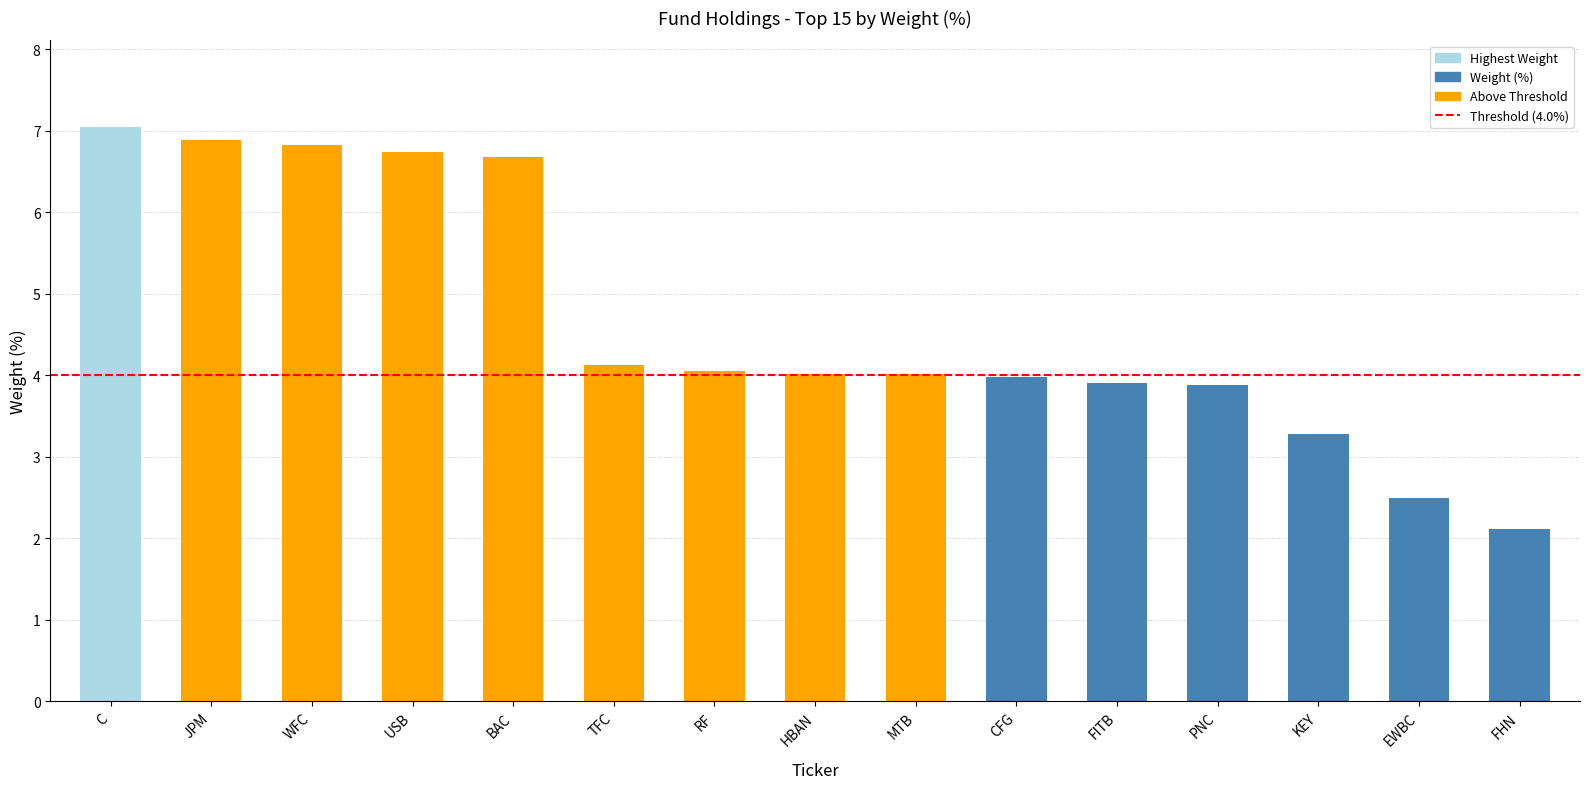

How many series are shown in this chart?

1